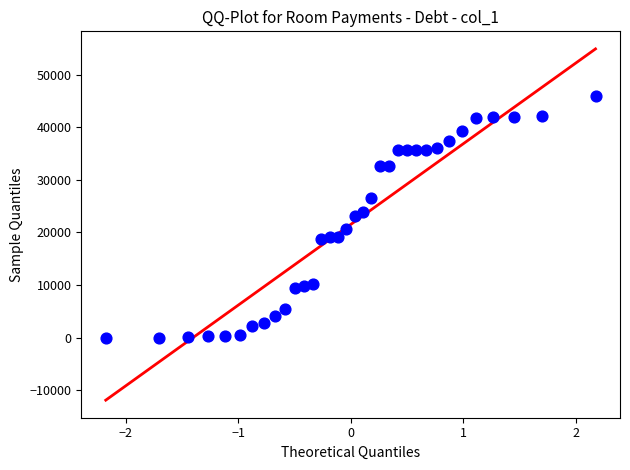

What is the range of Y values (max minus min)?

45932.8